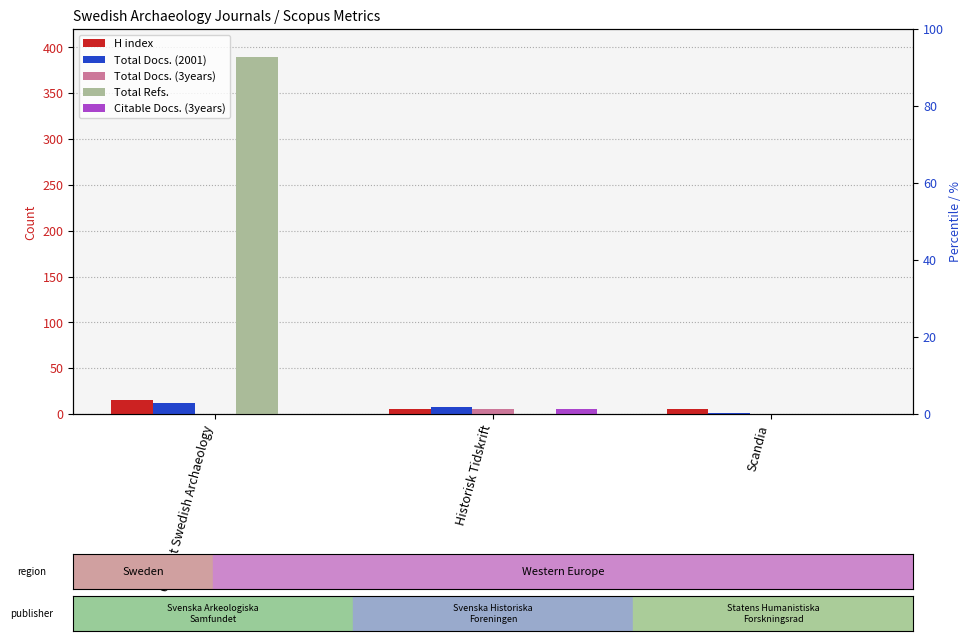

What is the label of the 1st bar from the left?

Current Swedish Archaeology